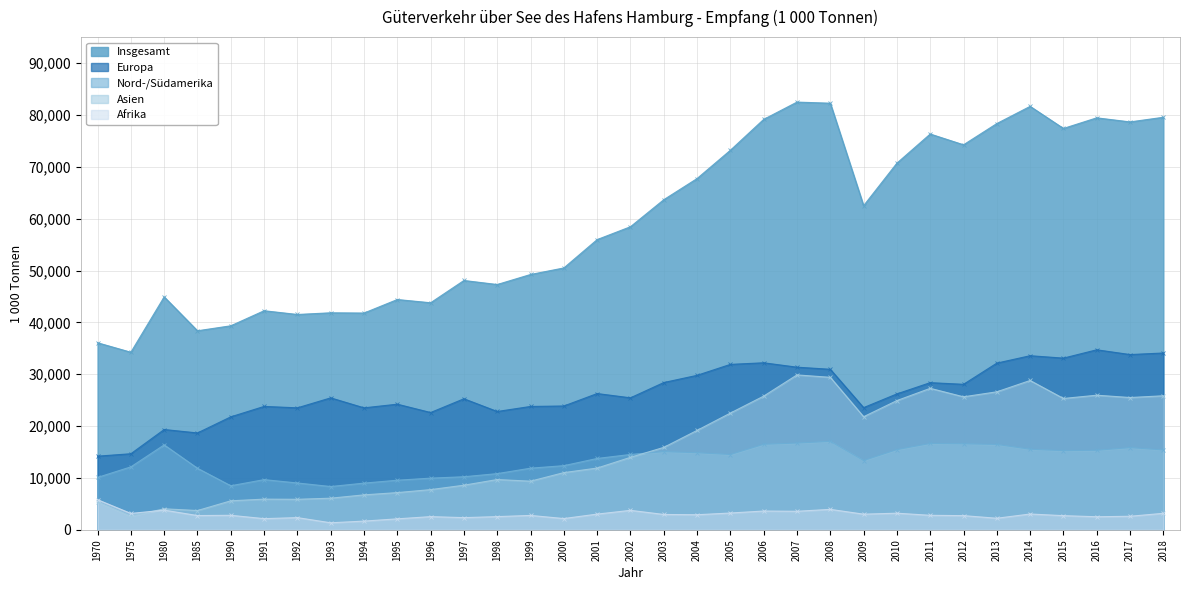

The value of Afrika at 2011 is 4452.1. True or false?

False